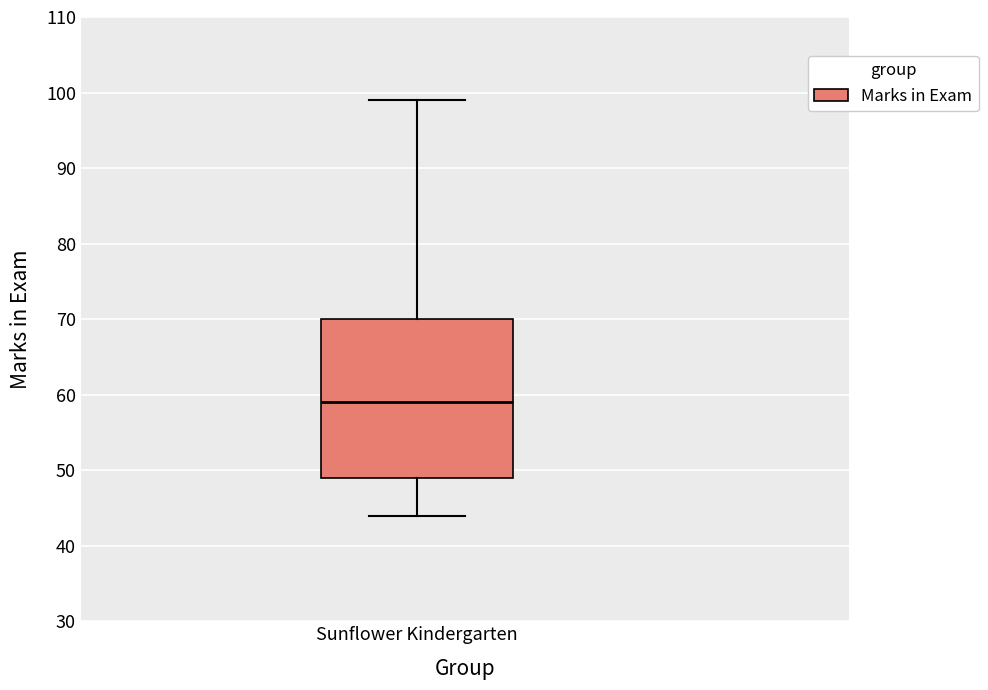

Transcribe this box plot: give where the median line is, the range the box spans, and where the two whiskers end, as read against the y-axis. The values are not printed on the chart, so give them approximately, as read against the axis.

median 59, box 49 to 70, whiskers 44 to 99